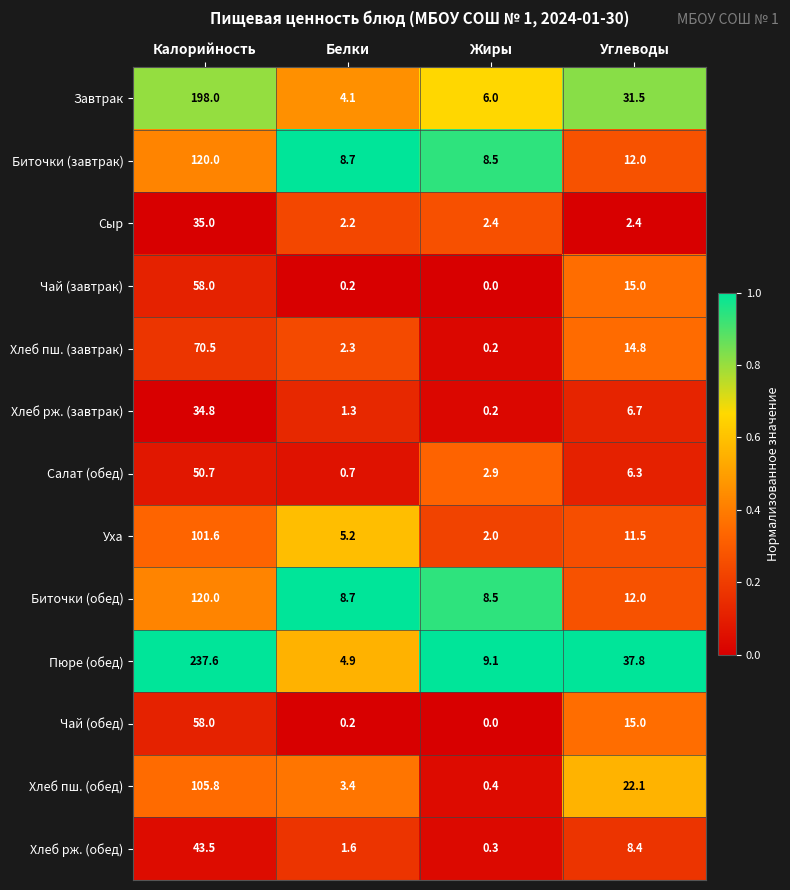

Which category has the highest value across all series?

Калорийность